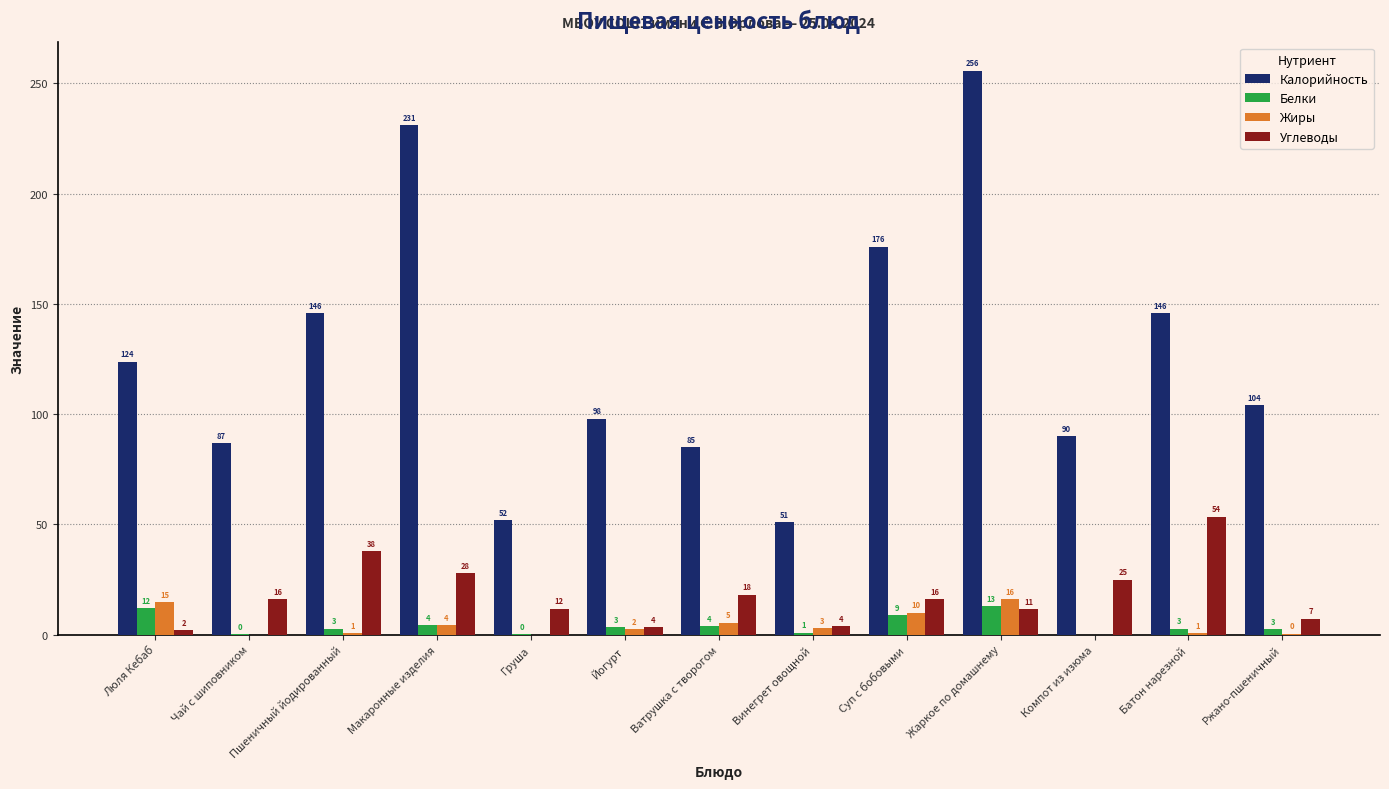

What is the sum of the Углеводы values at Винегрет овощной and Пшеничный йодированный?

41.8